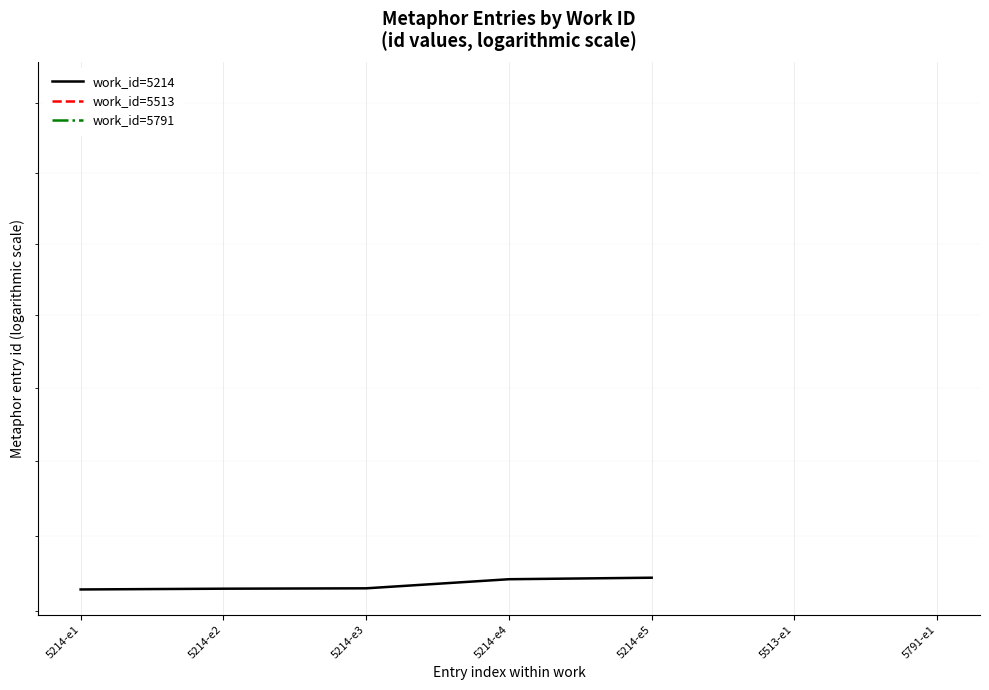

List the labels in order of value, smallest first.

5214-e1, 5214-e2, 5214-e3, 5214-e4, 5214-e5